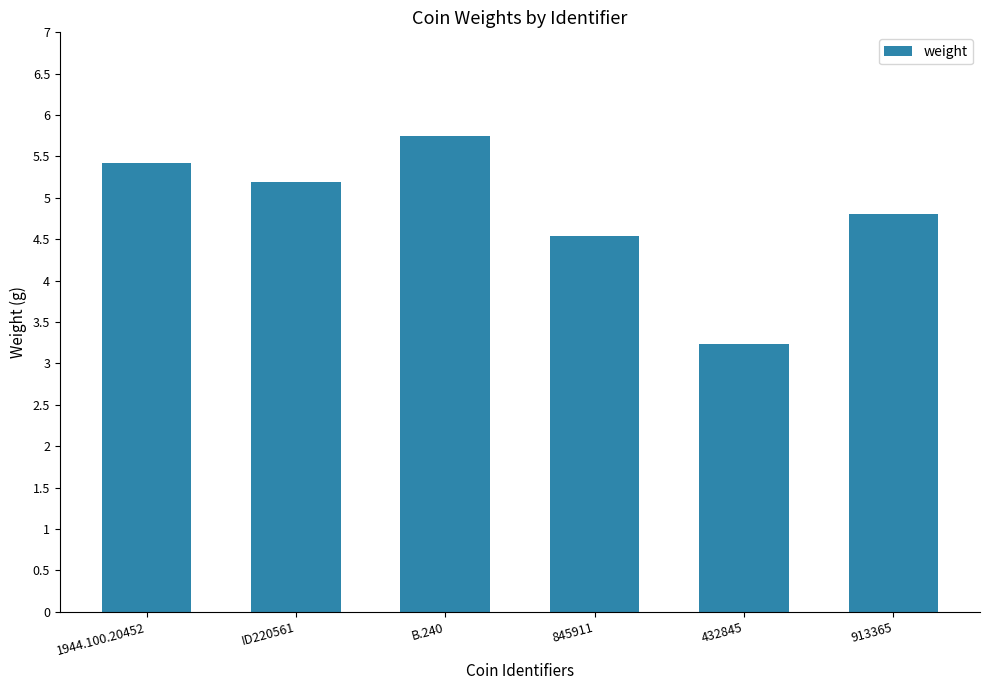

Does the chart contain stacked bars?

No